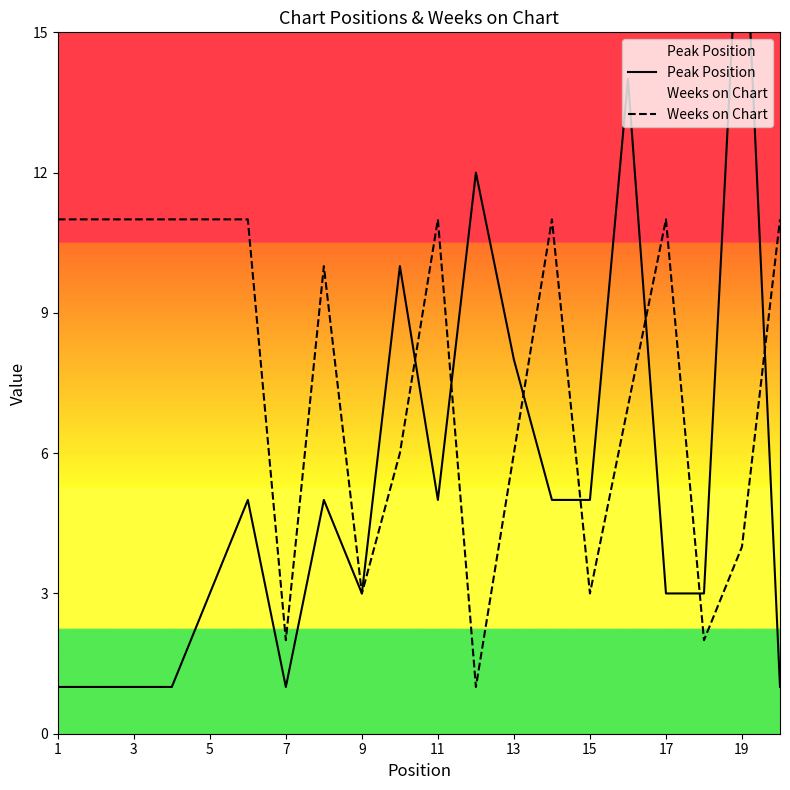

Is it true that Weeks on Chart equals 11 at 1?

True